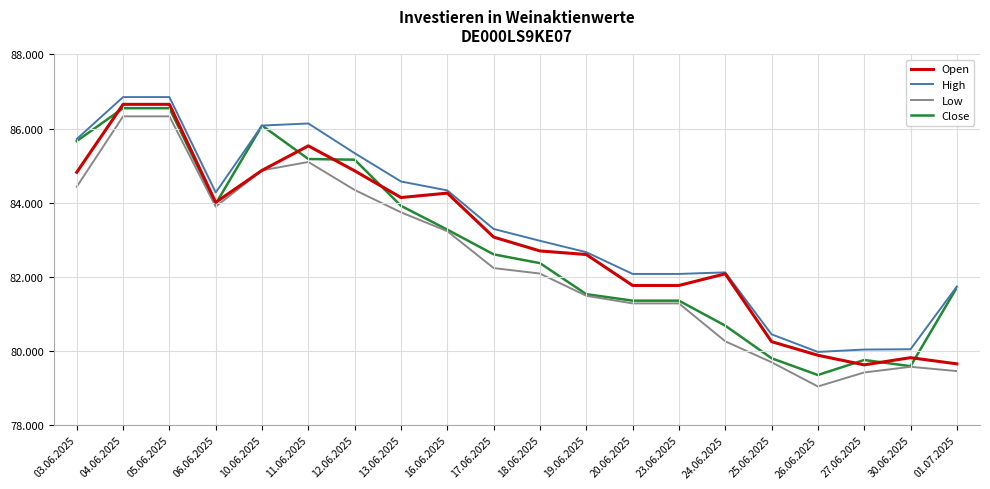

In Low, how many points are higher than both neighbors (excluding endpoints)?

2